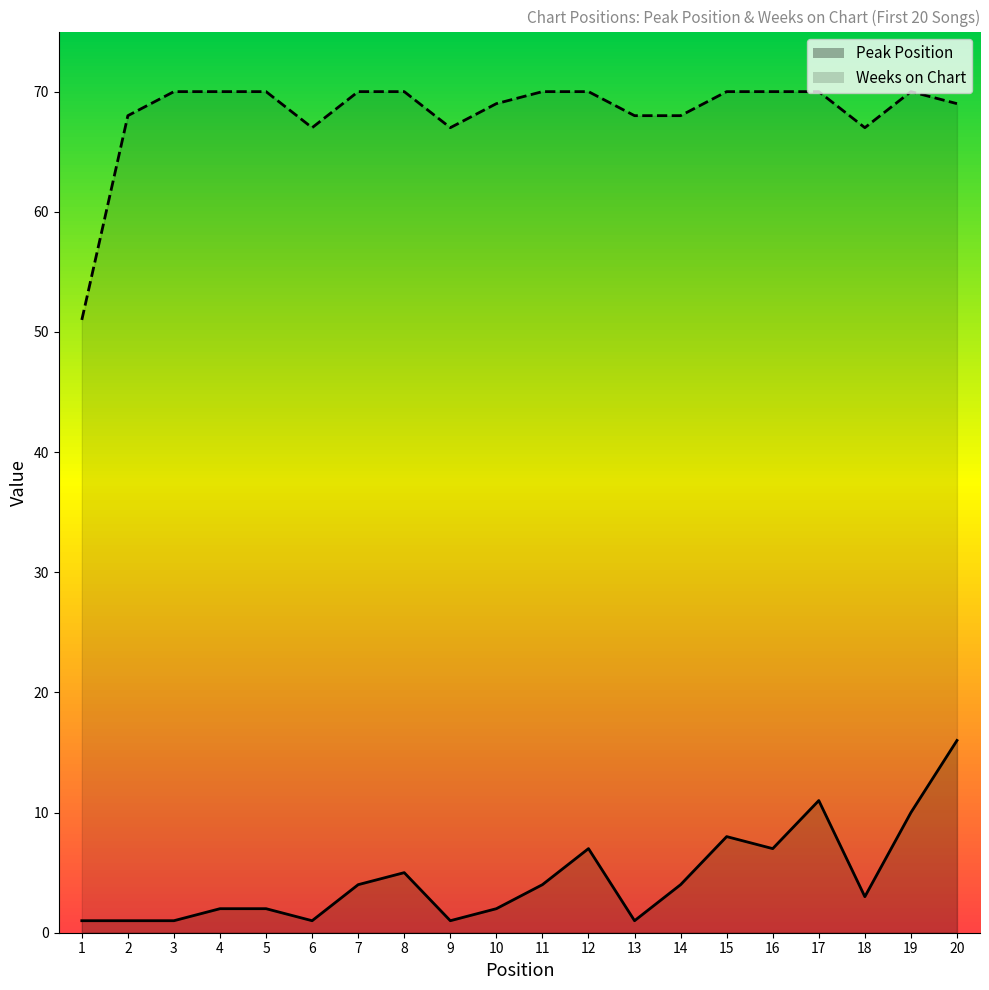

What is the difference between the maximum and minimum values in the Peak Position series?

15